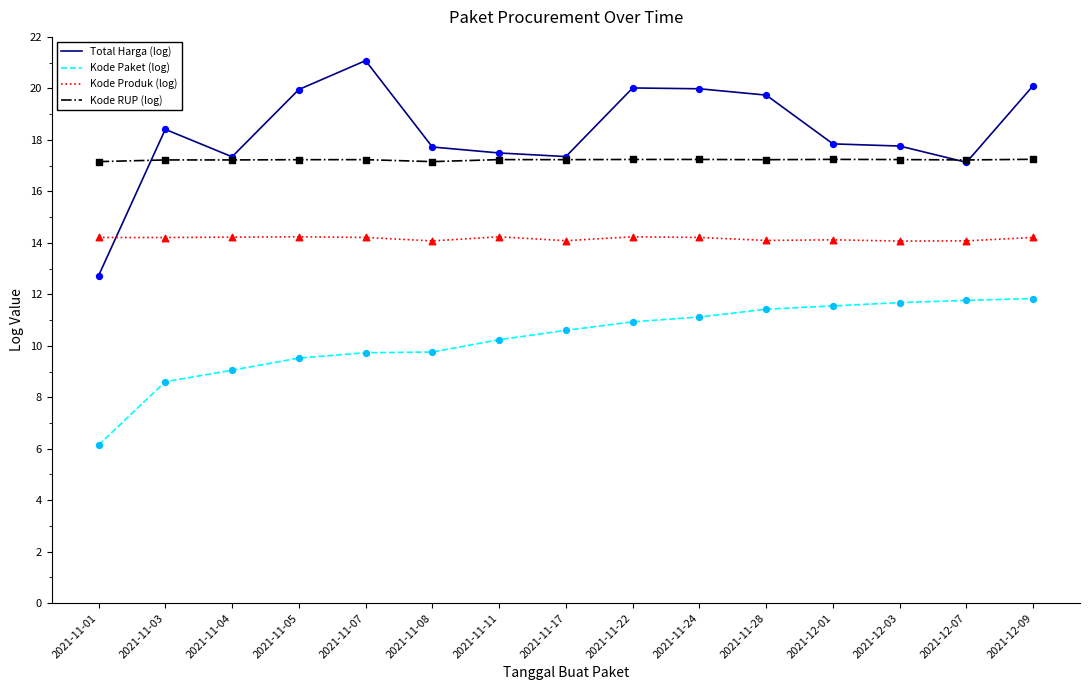

Which series changed the most between 2021-11-04 and 2021-12-03?

Kode Paket (log)